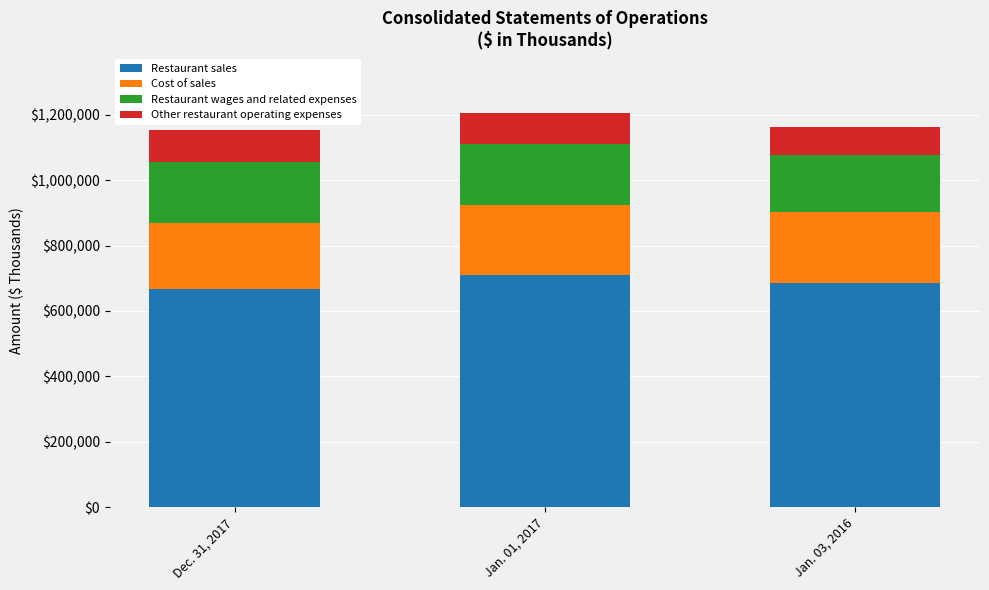

What is the difference between the Restaurant sales values at Jan. 01, 2017 and Dec. 31, 2017?

42372